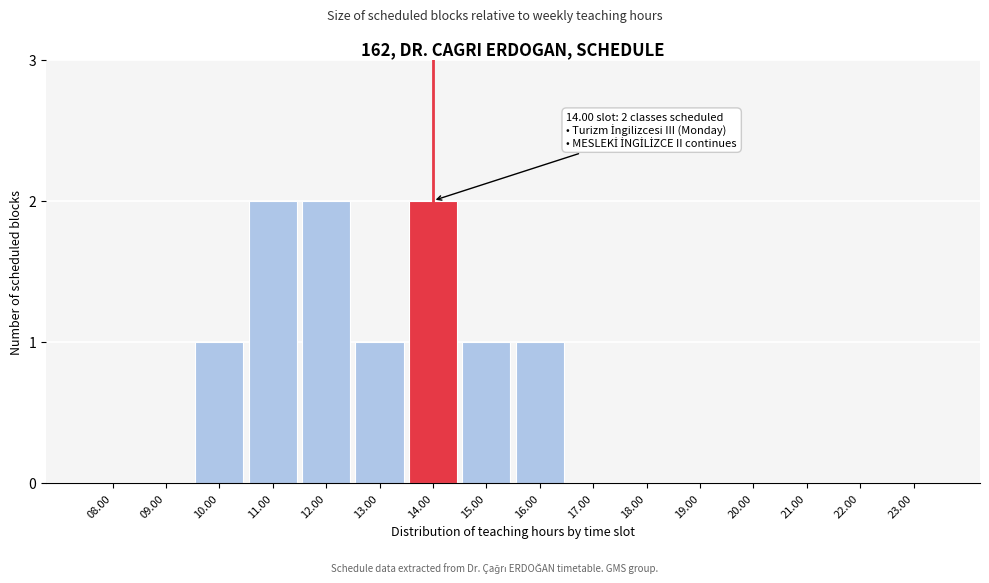

Reading left to right, extract all data points from this chart.

08.00=0	09.00=0	10.00=1	11.00=2	12.00=2	13.00=1	14.00=2	15.00=1	16.00=1	17.00=0	18.00=0	19.00=0	20.00=0	21.00=0	22.00=0	23.00=0